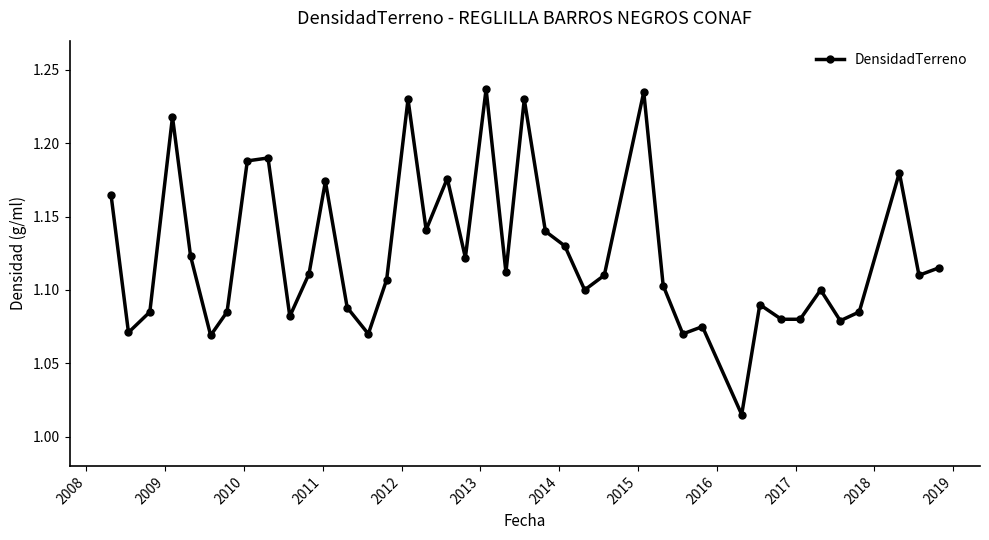

True or false: the data has more than 0 interior local peaks.

True